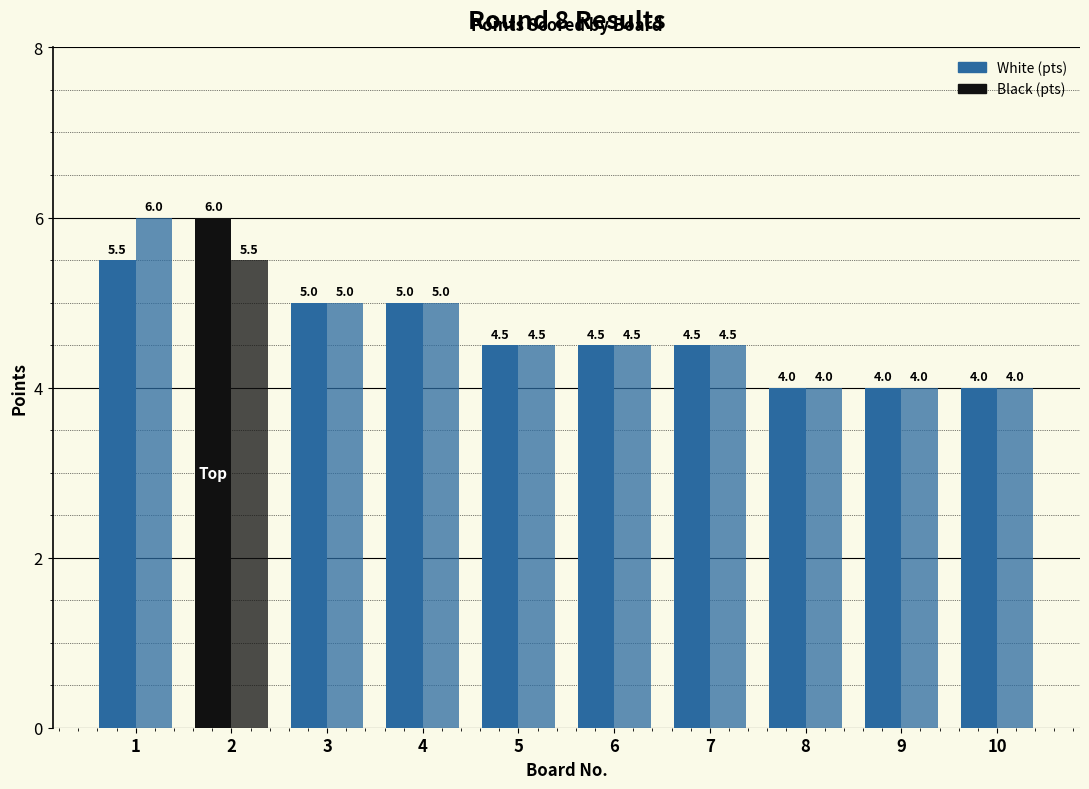

What is the value of the Black (pts) bar at the 10th from the left?

4.0